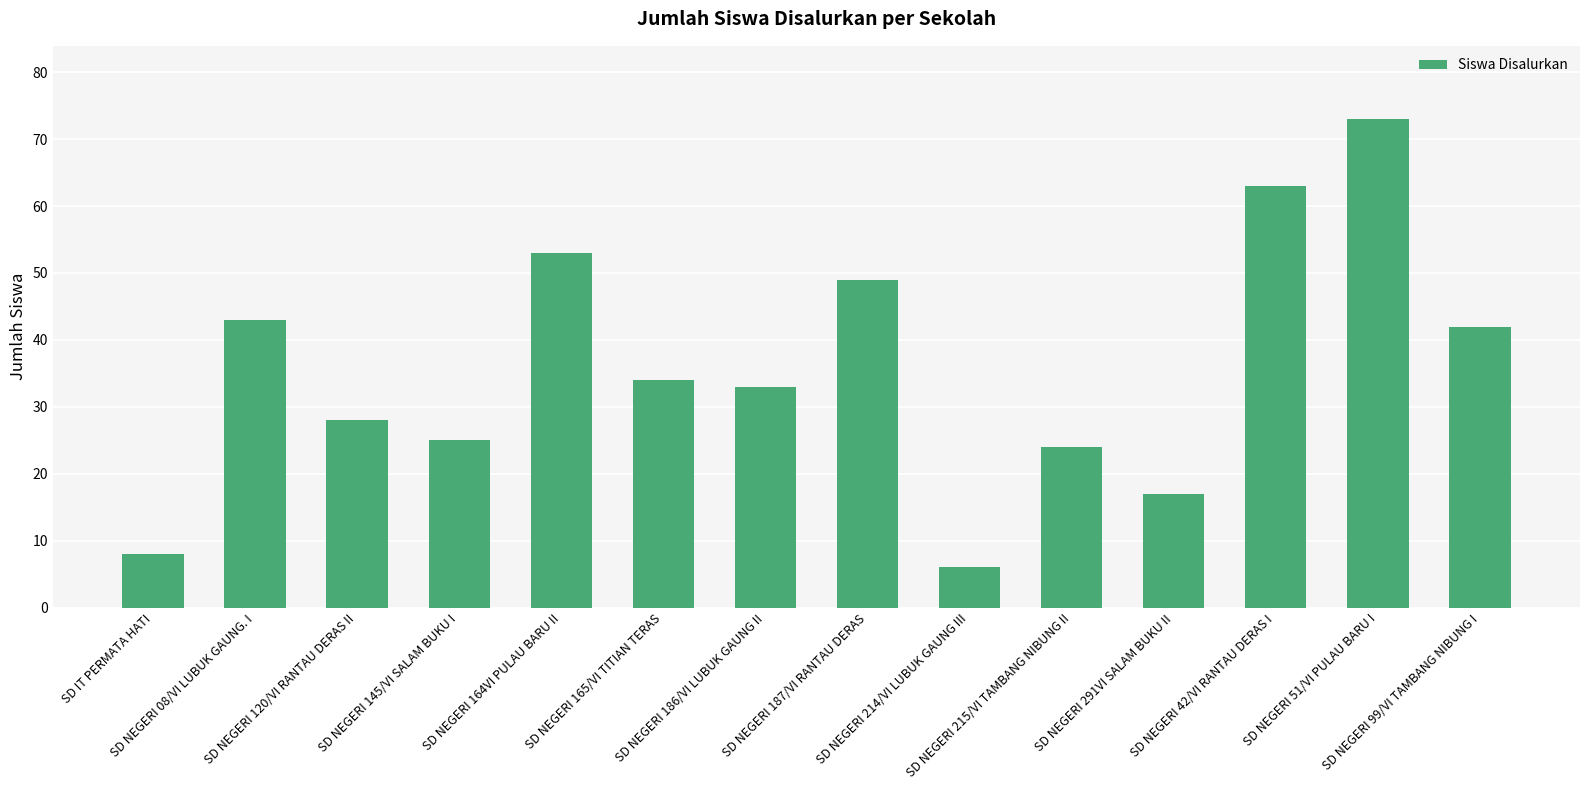

How many bars are there in total?

14